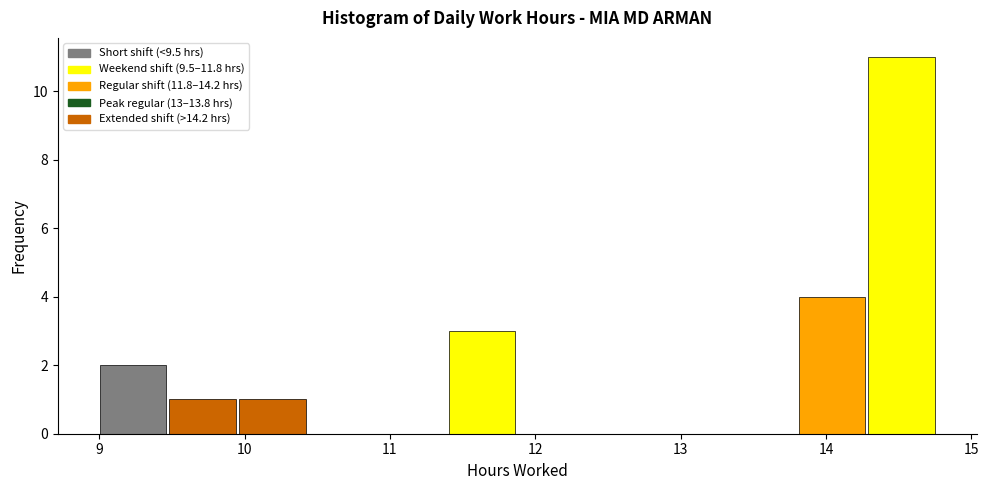

Reading left to right, transcribe this chart: for each bar, give the range it covers on the x-axis and its height. Neither the bar edges nor the heights are printed on the chart, so give them approximately, as read against the axes.

9.0 to 9.5: 2
9.5 to 10.0: 1
10.0 to 10.4: 1
10.4 to 10.9: 0
10.9 to 11.4: 0
11.4 to 11.9: 3
11.9 to 12.4: 0
12.4 to 12.8: 0
12.8 to 13.3: 0
13.3 to 13.8: 0
13.8 to 14.3: 4
14.3 to 14.8: 11